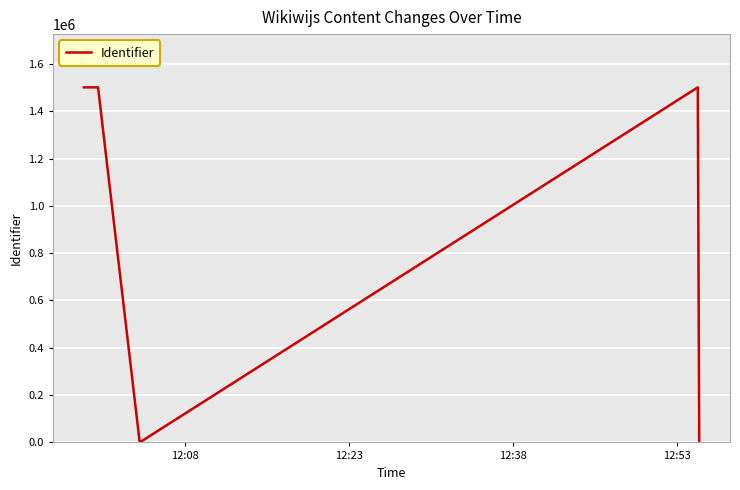

What is the difference between the second highest and minimum values?

1500860